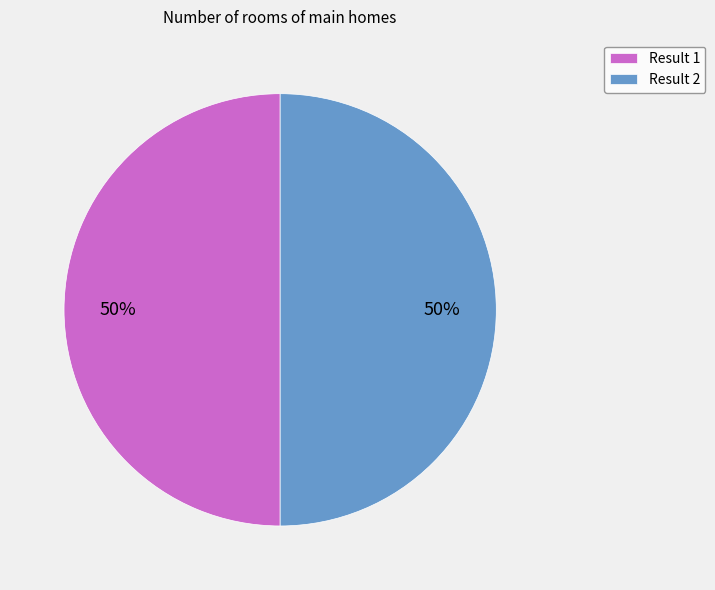

What percentage is the Result 2 slice, to the nearest percent?

50%